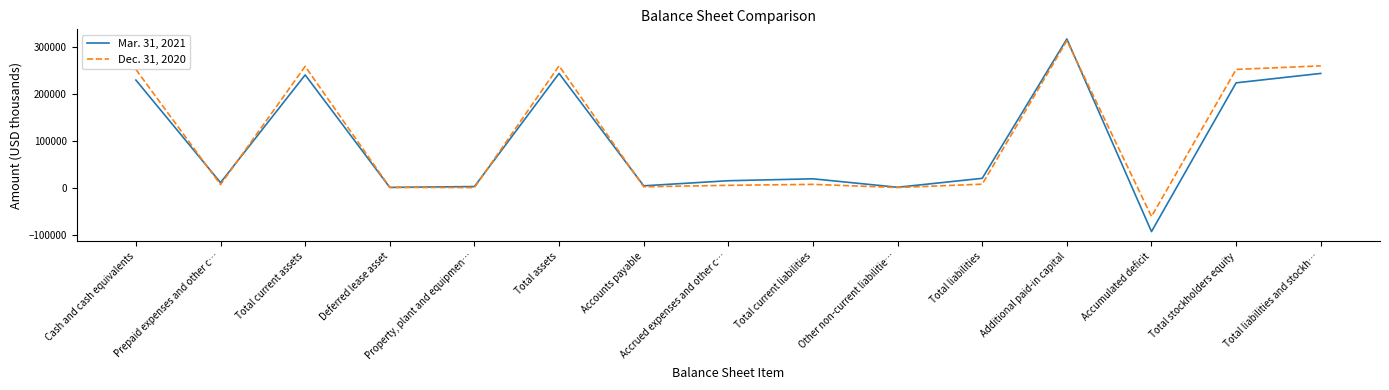

What position from the right is Cash and cash equivalents?

15